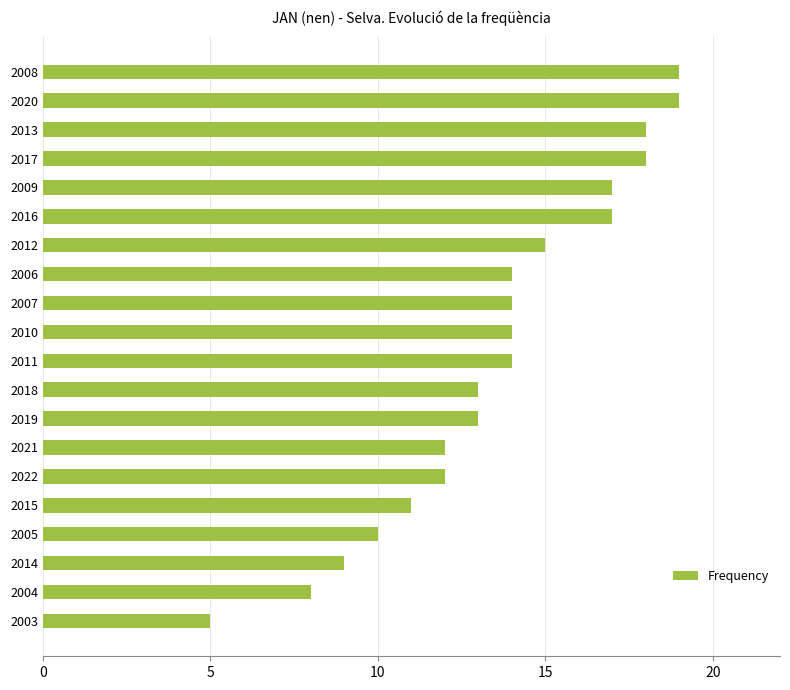

What is the sum of all values?

272